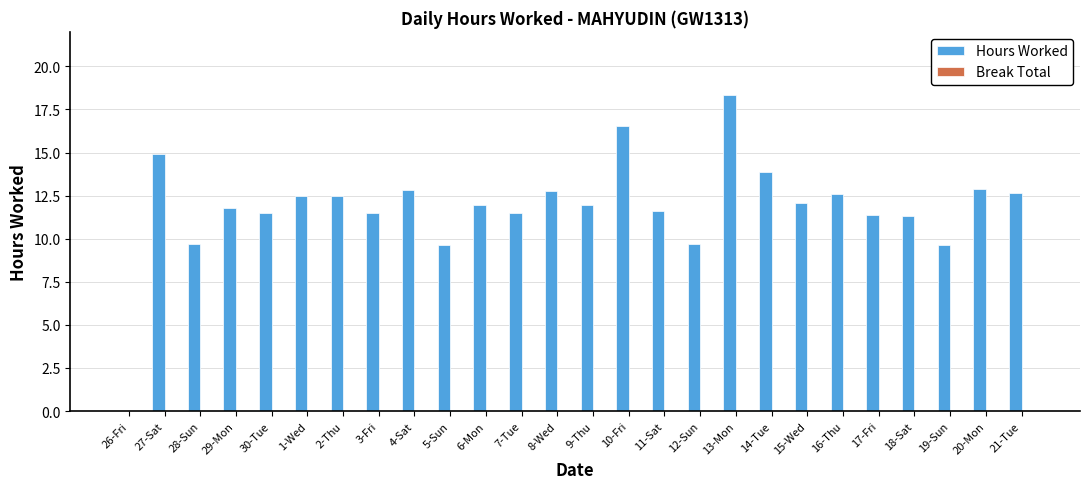

Is it true that the value at 3-Fri is 11.5?

True